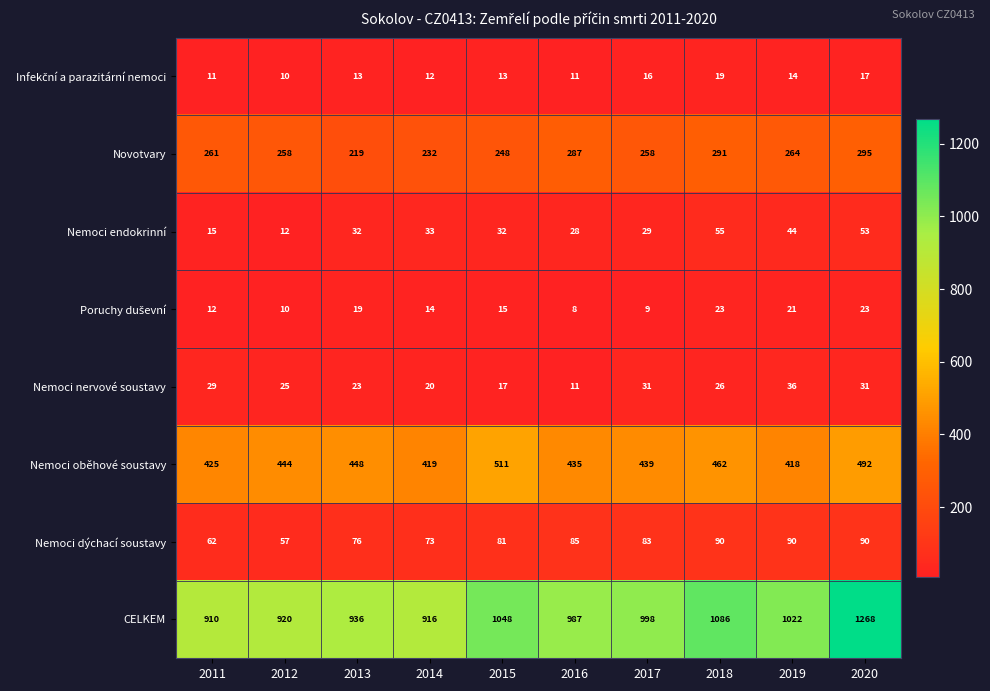

What is the spread (max minus min) of values at 2013?

923